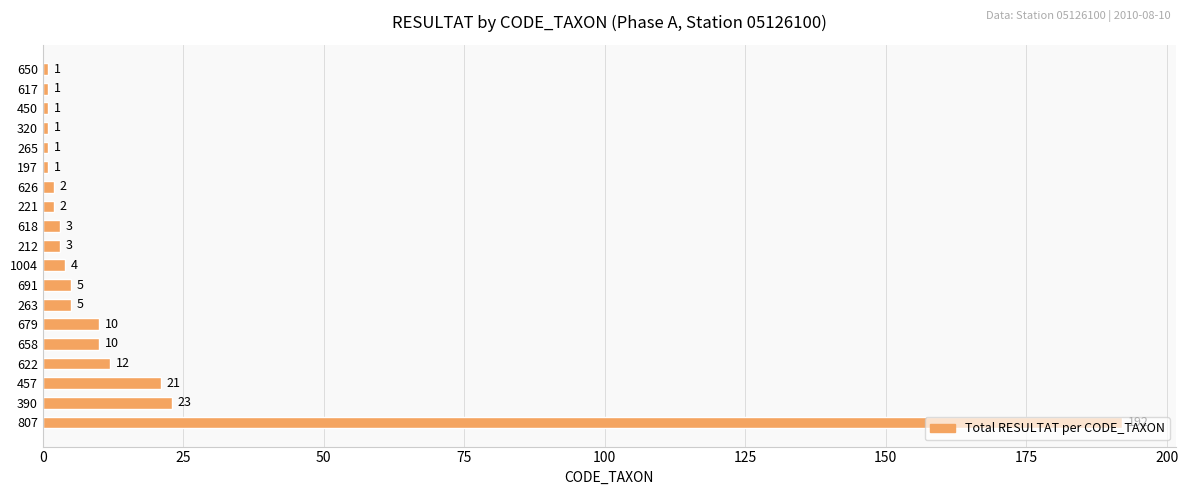

The chart shows a value of 23 at 390. True or false?

True